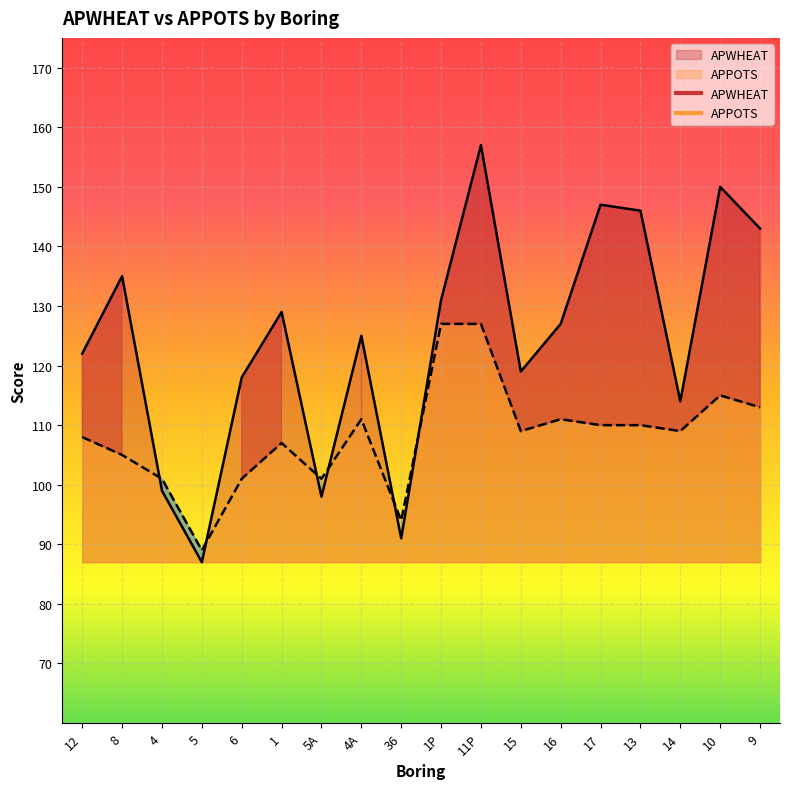

How many lines are shown in the chart?

2